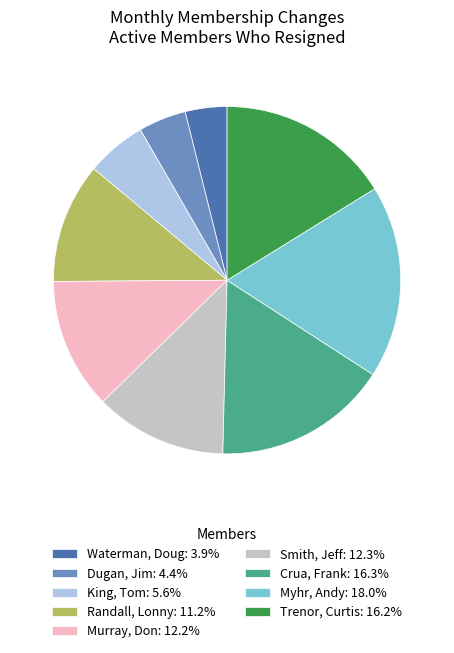

Does Dugan, Jim represent more than half of the total?

No